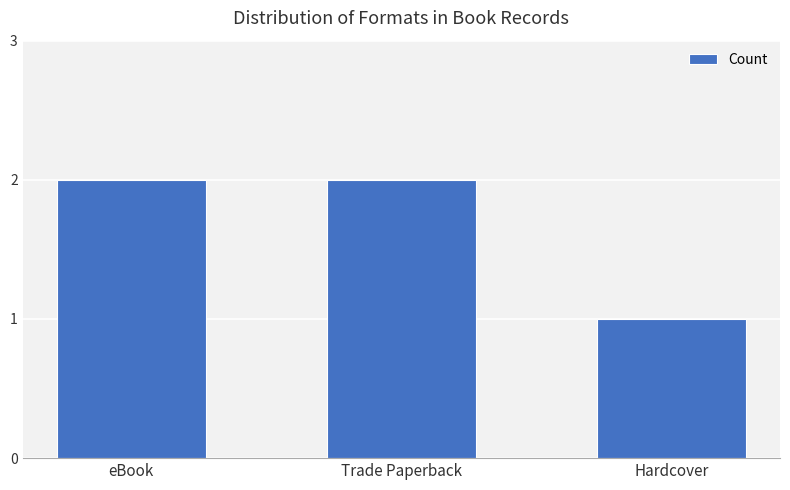

At which category does the chart reach its minimum across all series?

Hardcover